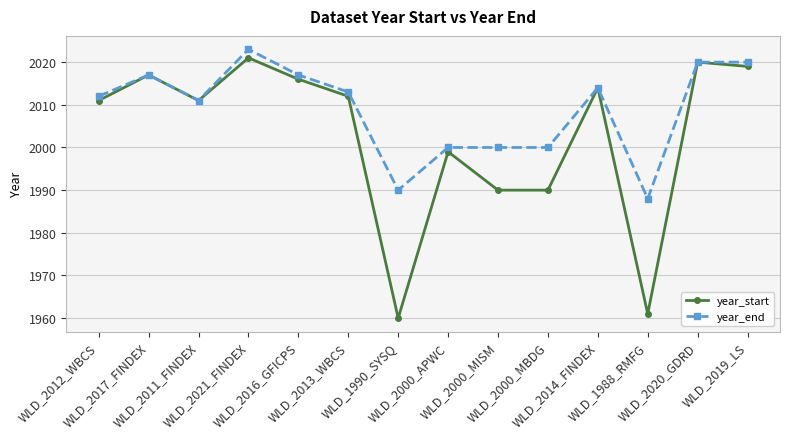

Where does the year_start series first go above 2012?

WLD_2017_FINDEX